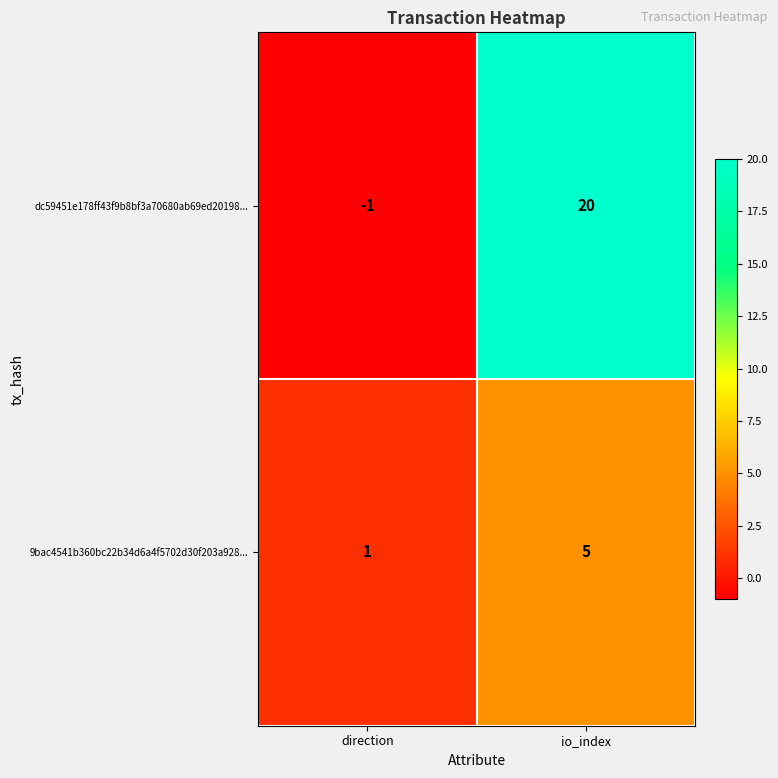

At how many categories does at least one series exceed 11?

1